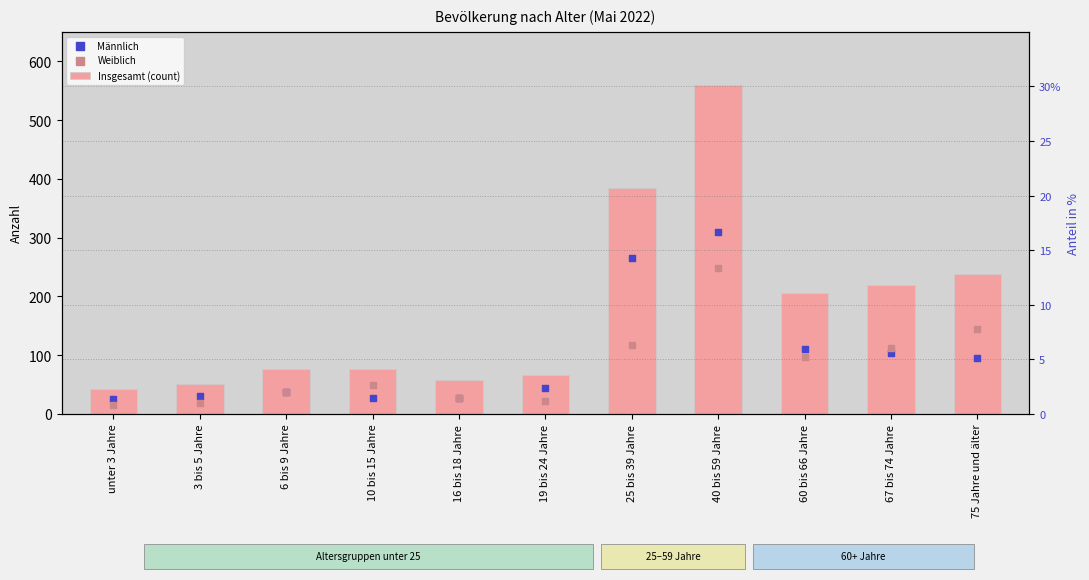

Which series reaches the minimum Y coordinate?

Weiblich